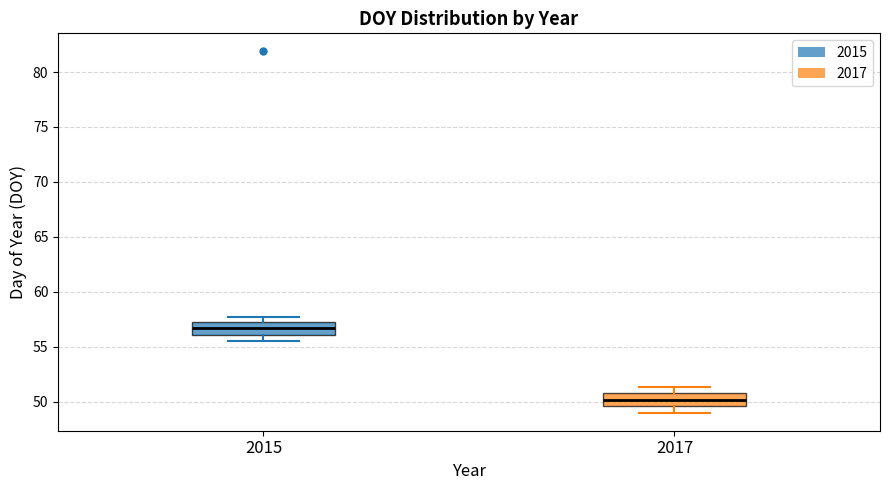

Which box has the lowest median line?

2017